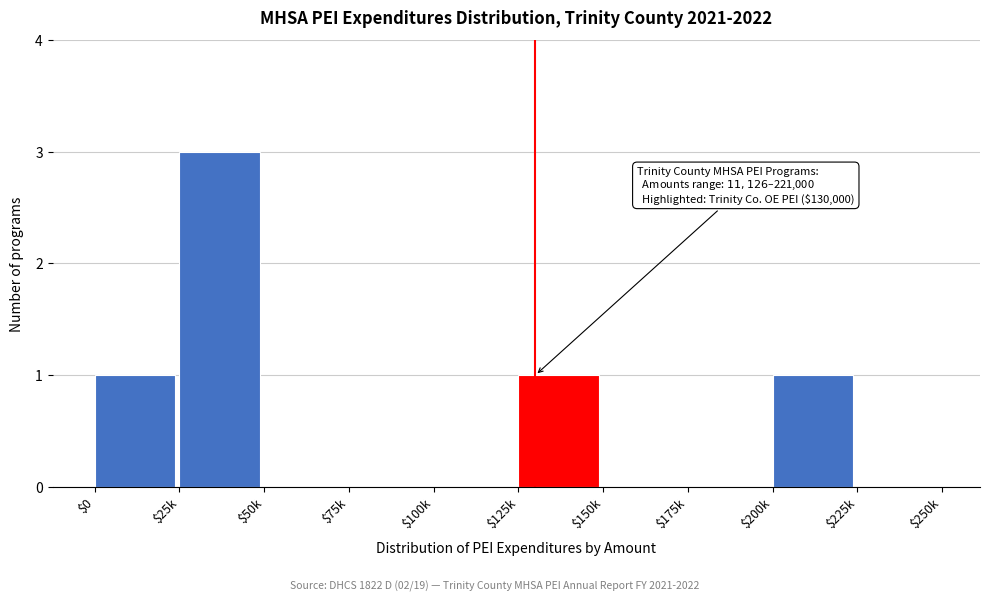

What is the sum of all values?

6